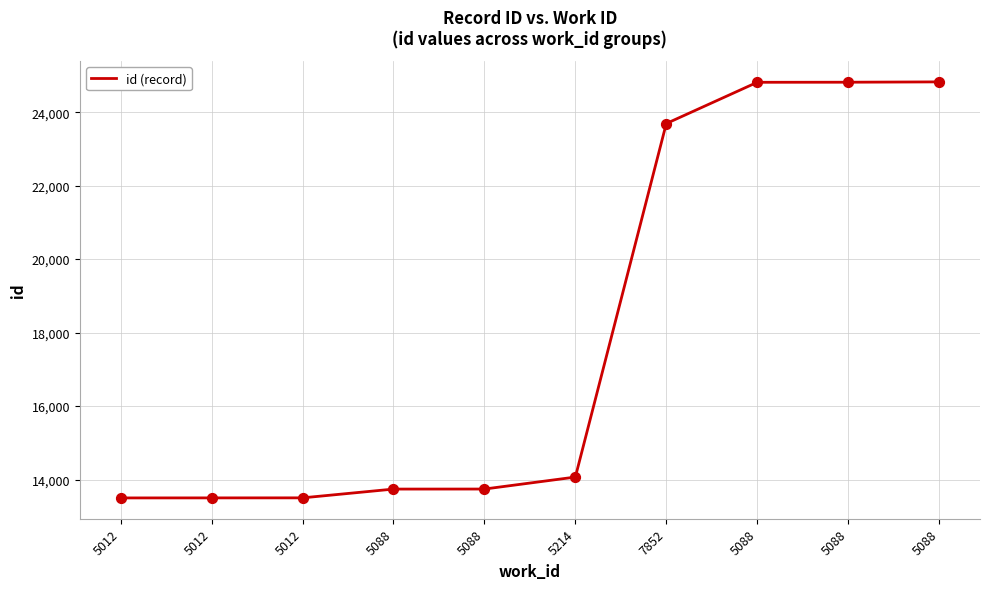

Which has a higher value, 5088 or 5012?

5088